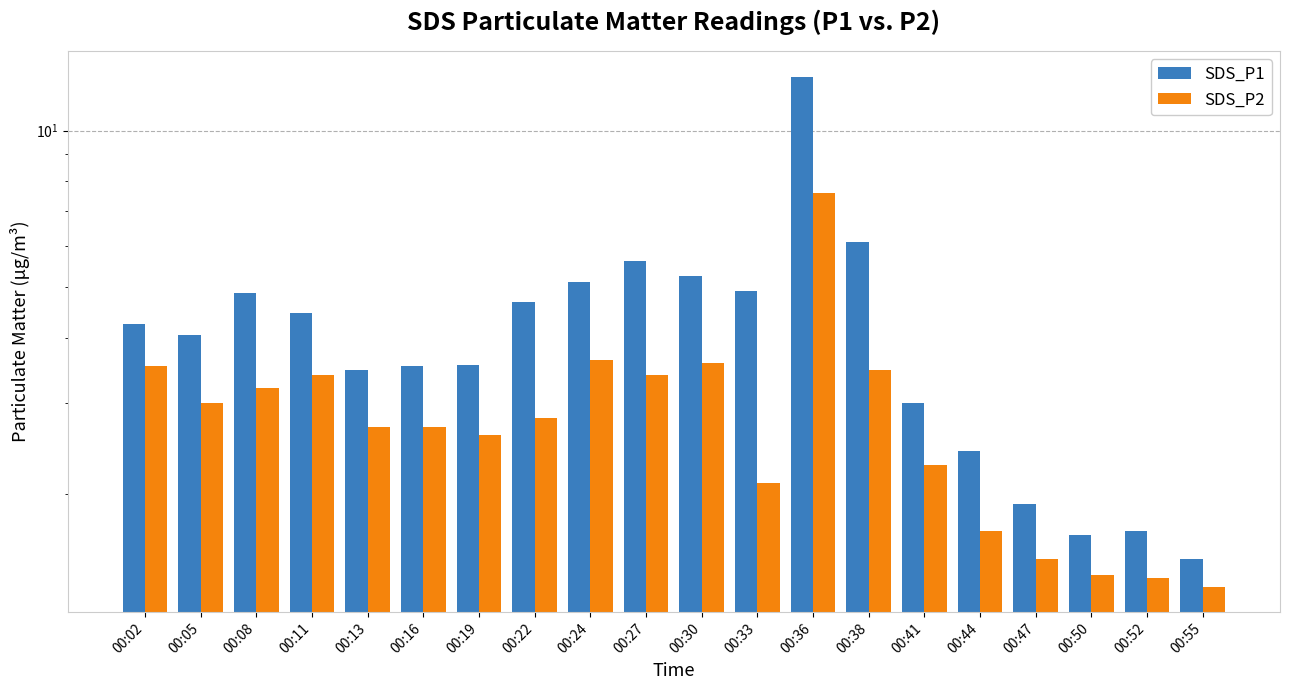

How many series are shown in this chart?

2